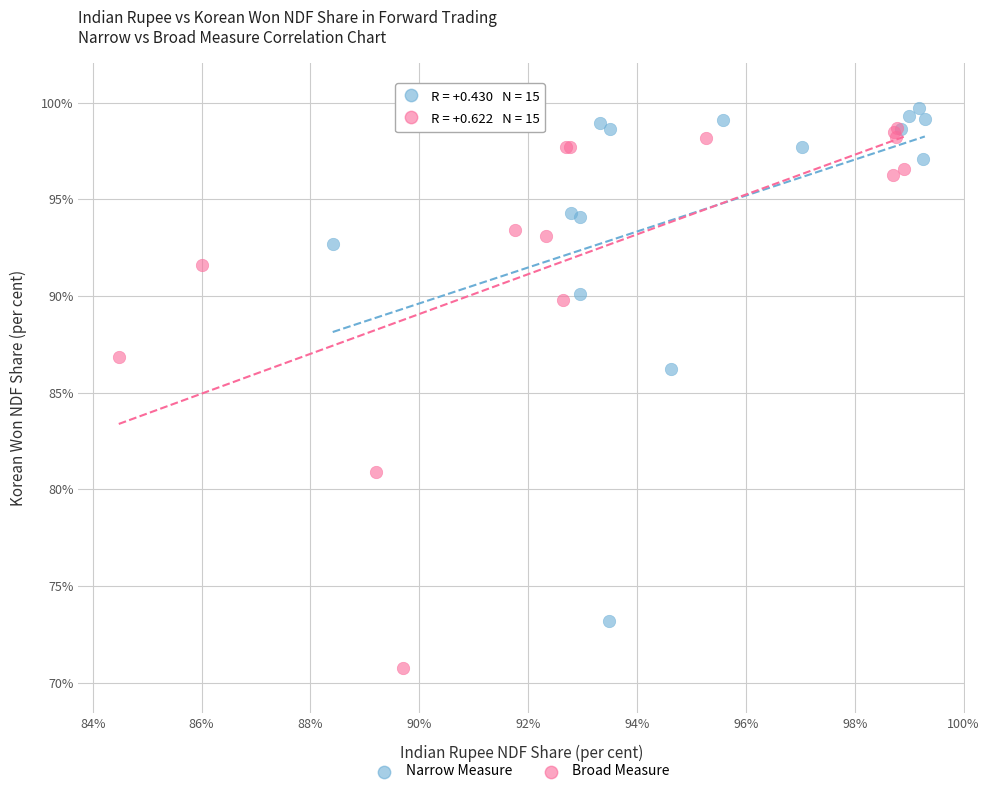

What are all the series names shown in the legend?

Narrow Measure, Broad Measure